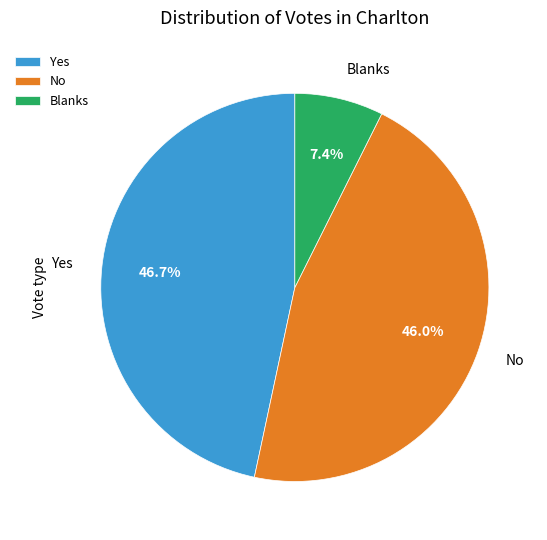

How many slices are in this pie chart?

3